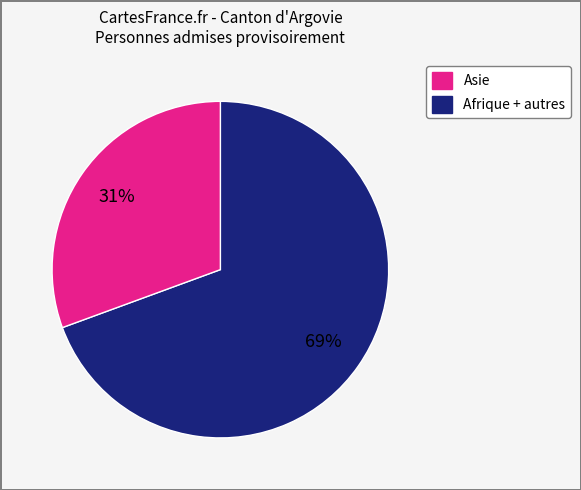

To the nearest percent, what is the average slice percentage?

50%